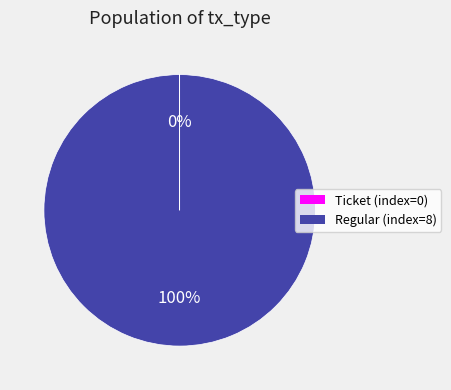

Is there any slice that represents more than half of the pie?

Yes